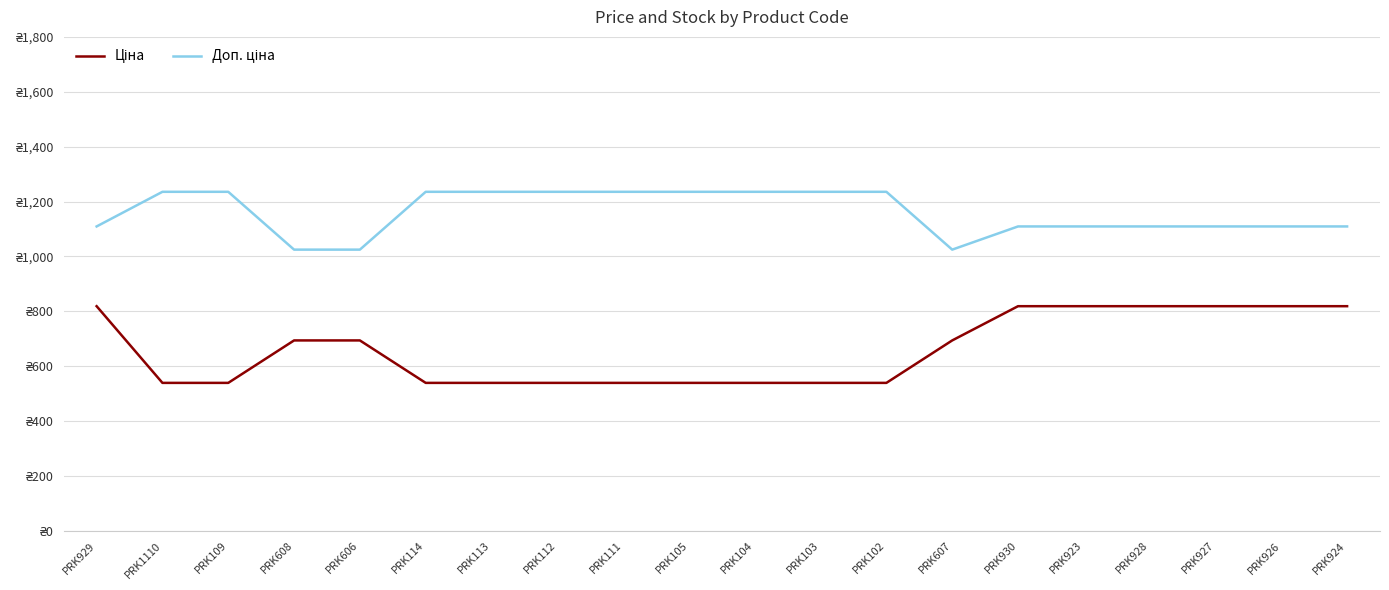

What is the total value across all series at PRK111?

1774.4